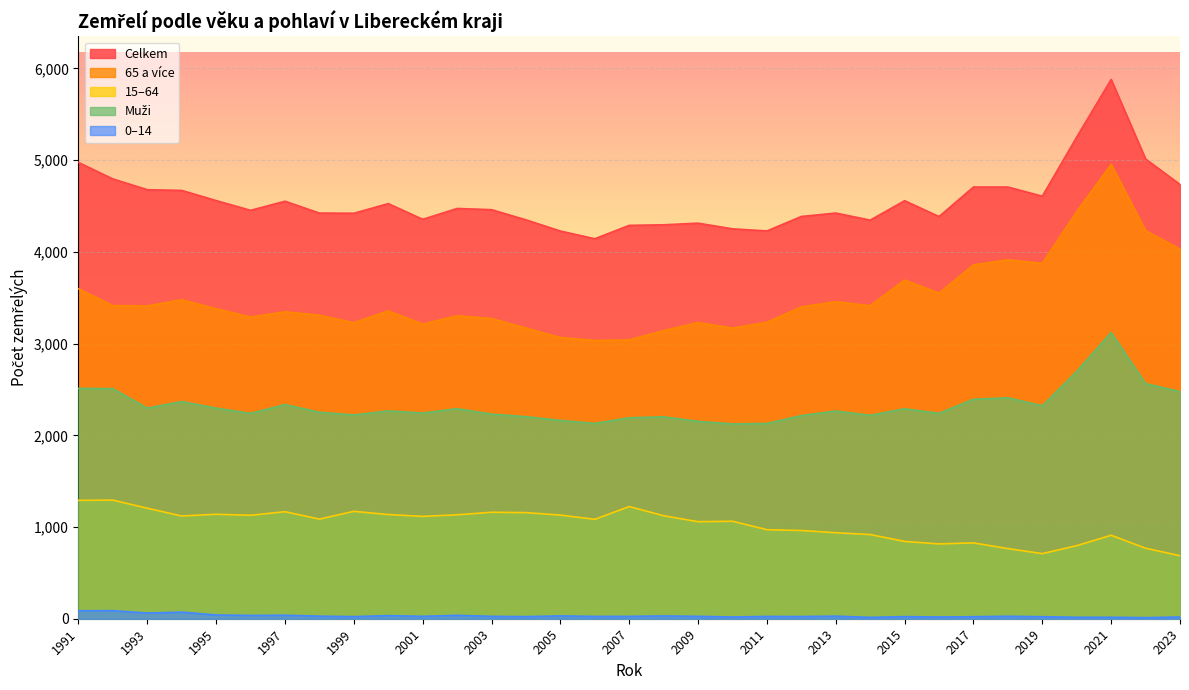

The value of 0–14 at 2005 is 31. True or false?

True